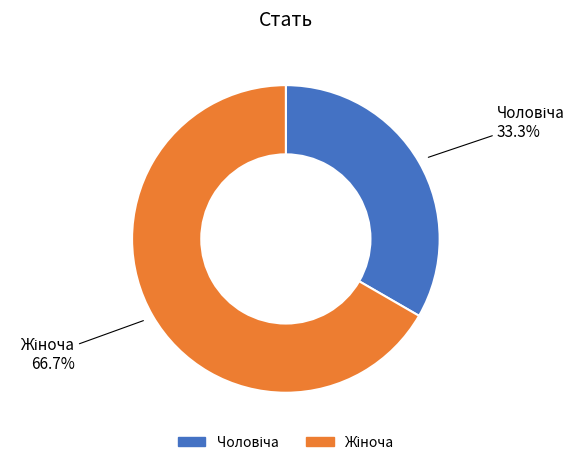

Is there any slice that represents more than half of the pie?

Yes